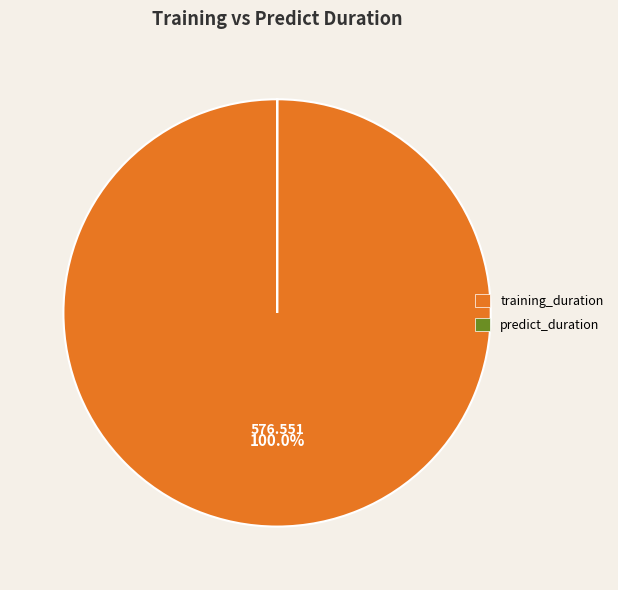

Is there any slice that represents more than half of the pie?

Yes